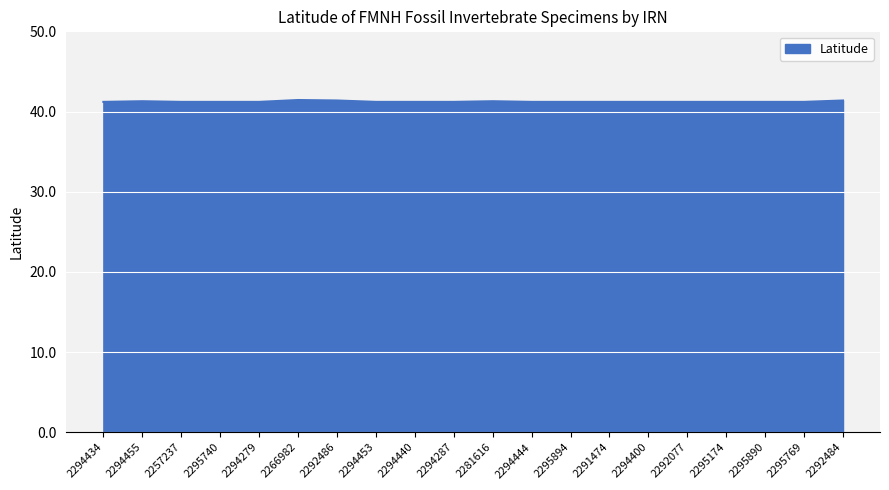

What position from the left is 2294434?

1